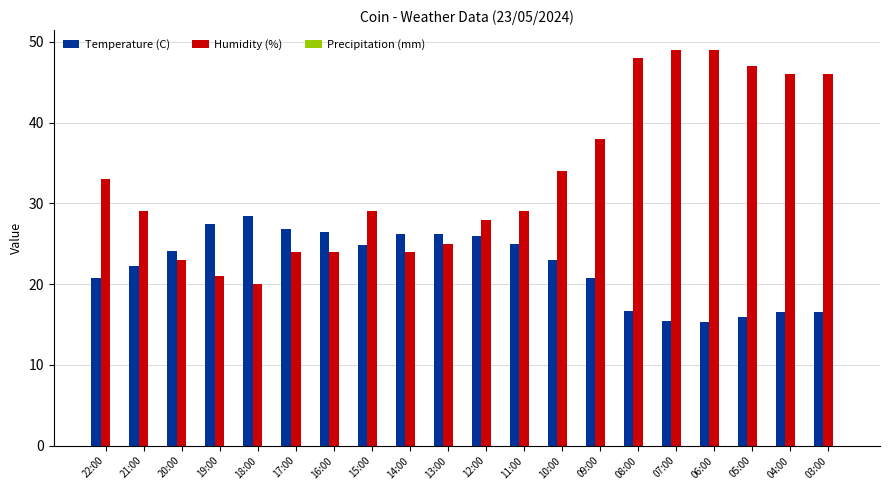

List the series in order of their overall mean, lowest first.

Temperature (C), Humidity (%)